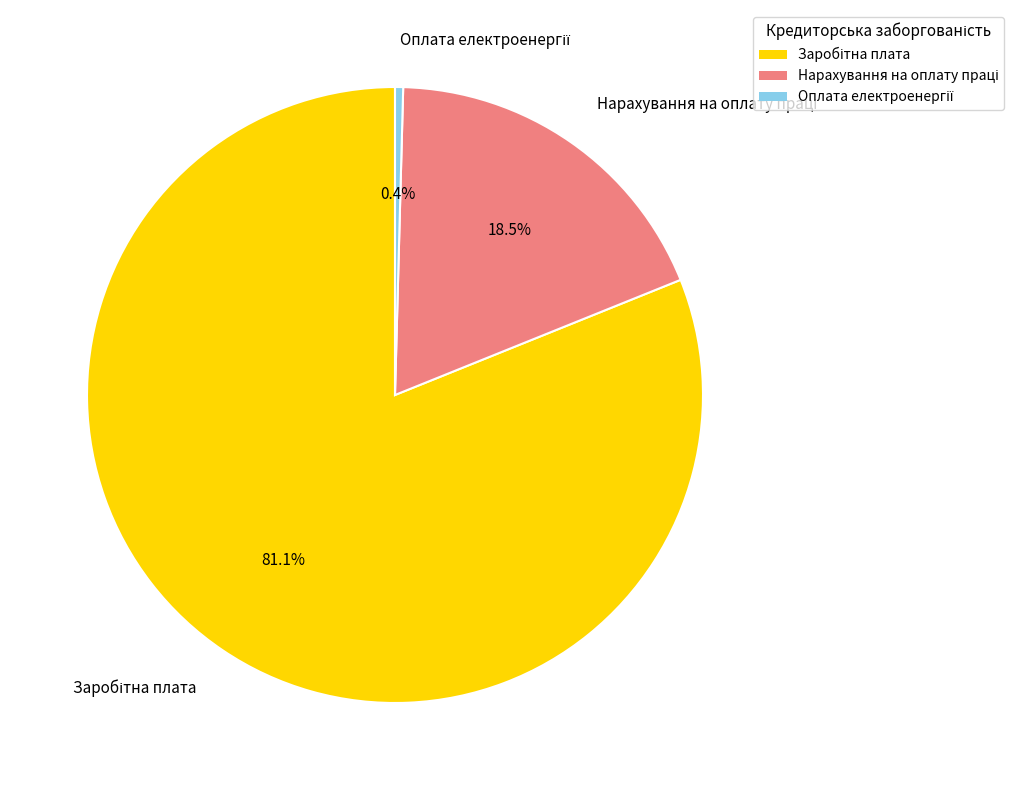

Does any single category account for the majority?

Yes